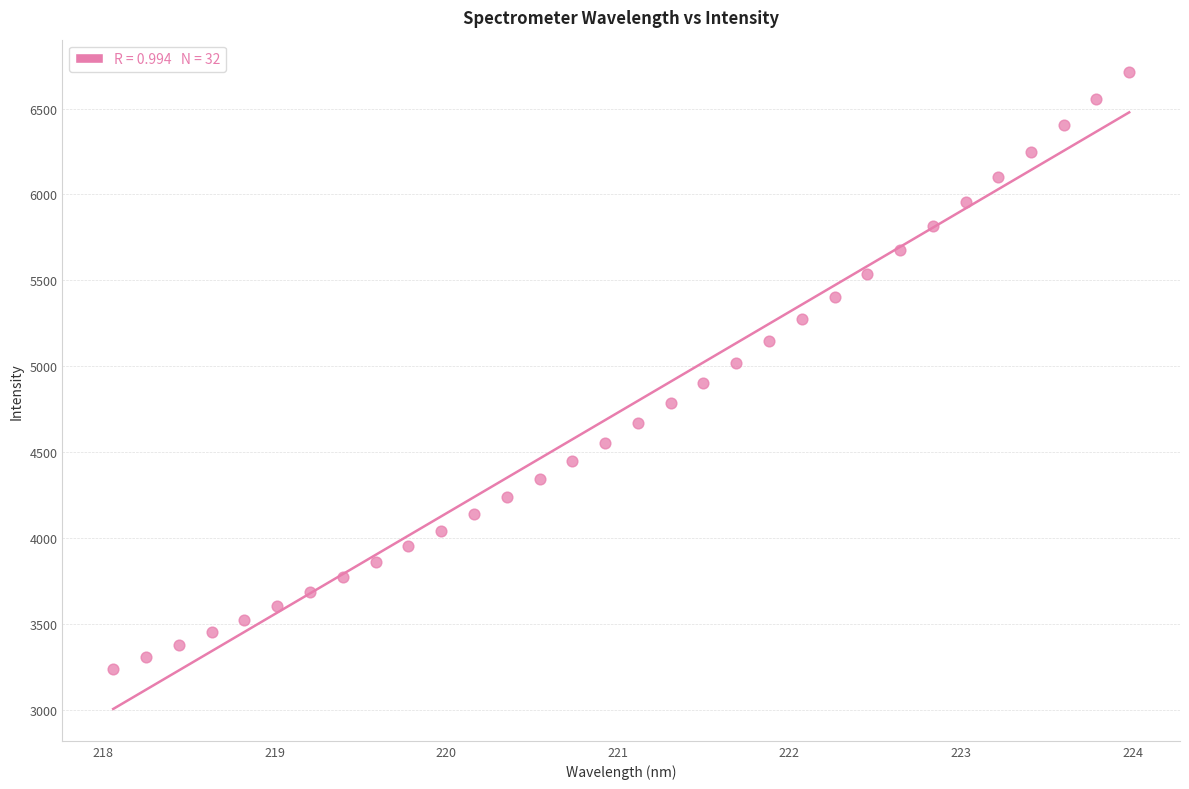

What is the range of X values (max minus min)?

5.9